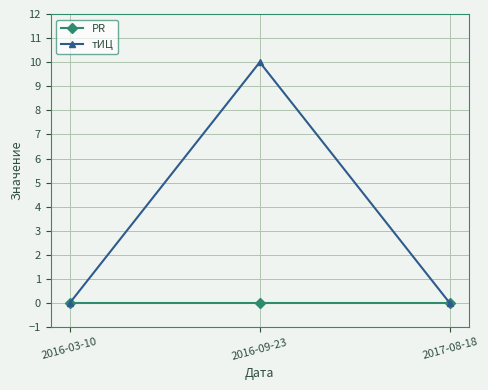

What is the difference between the highest and lowest values at 2016-09-23?

10